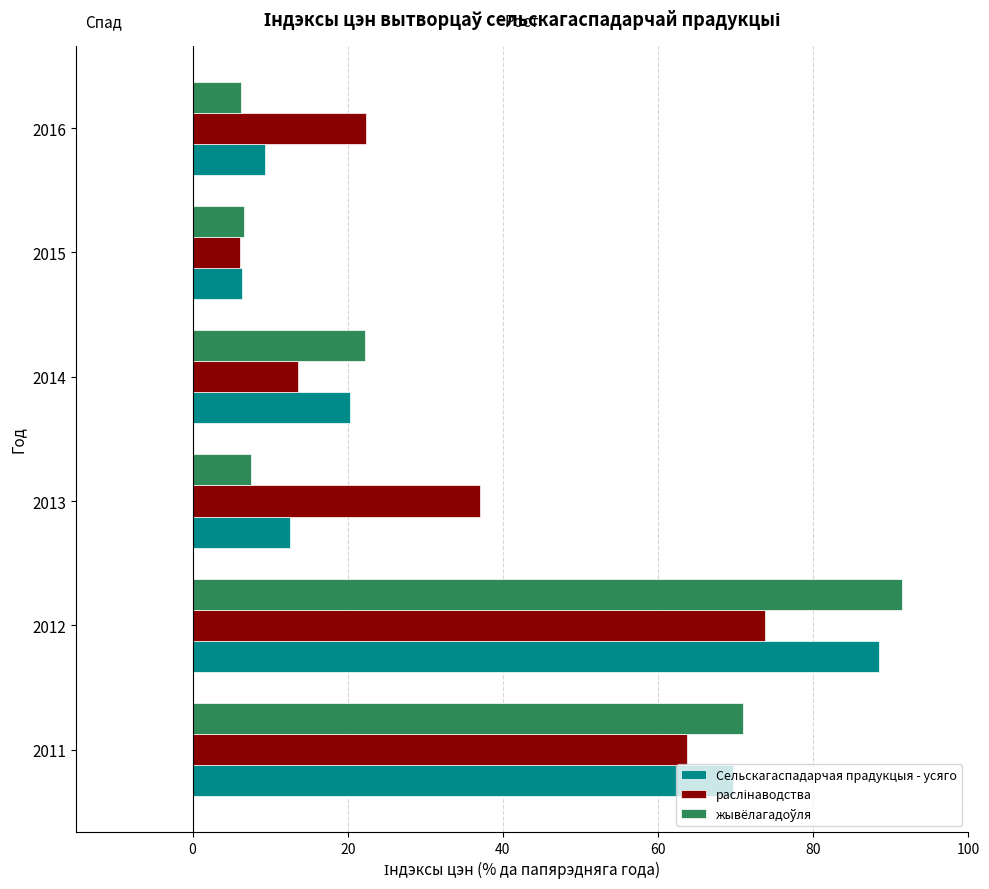

What is the smallest value displayed?

6.1